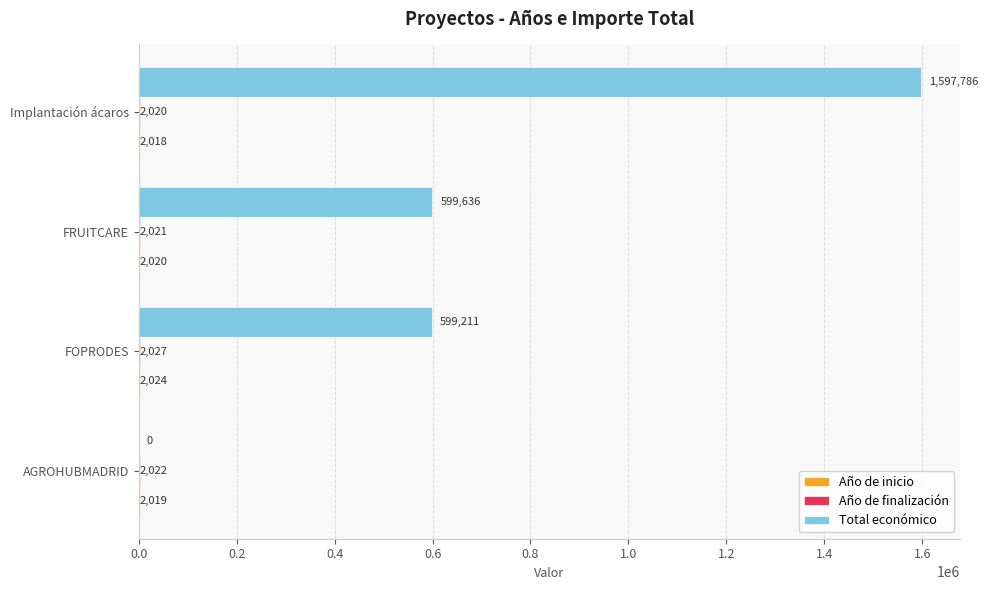

What is the maximum value shown in the chart?

1597786